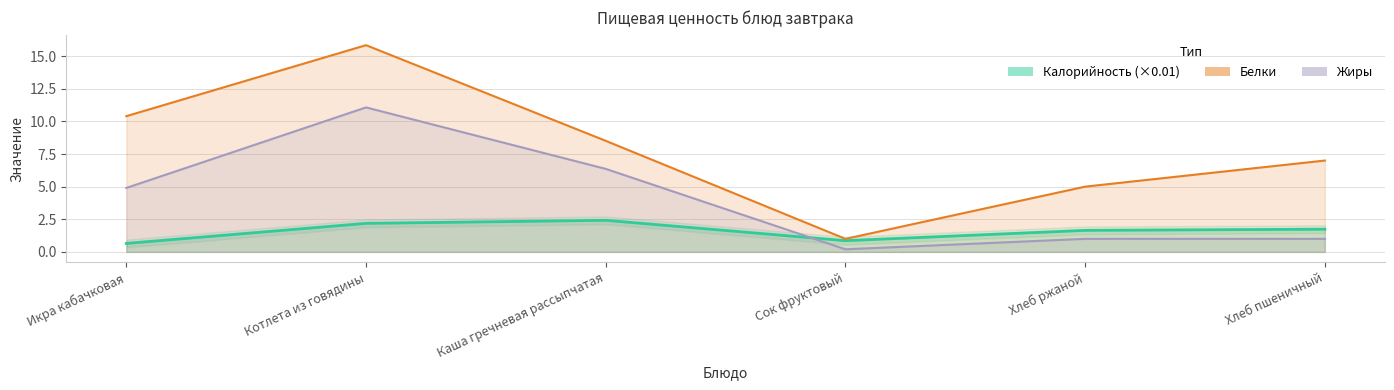

What are all the series names shown in the legend?

Калорийность, Белки, Жиры